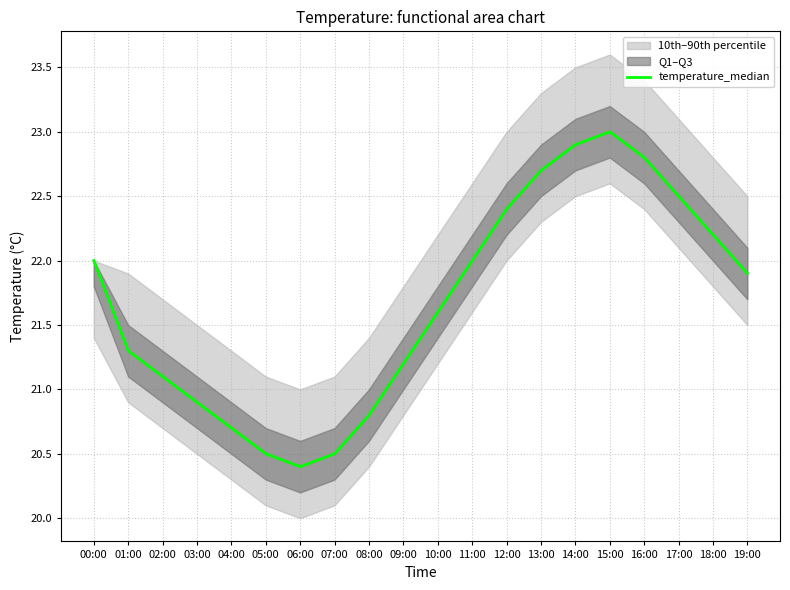

Rank the categories by value from lowest to highest.

06:00, 05:00, 07:00, 04:00, 08:00, 03:00, 02:00, 09:00, 01:00, 10:00, 19:00, 00:00, 11:00, 18:00, 12:00, 17:00, 13:00, 16:00, 14:00, 15:00